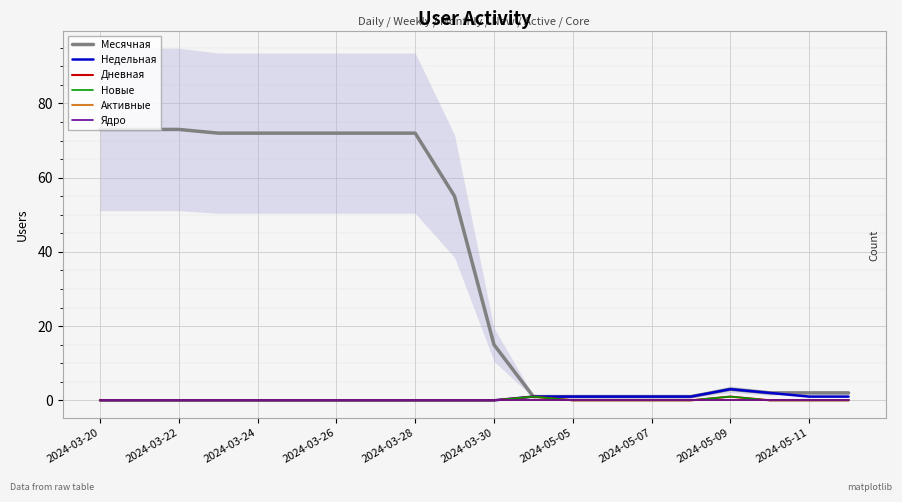

At which label does Месячная first exceed 55?

2024-03-20